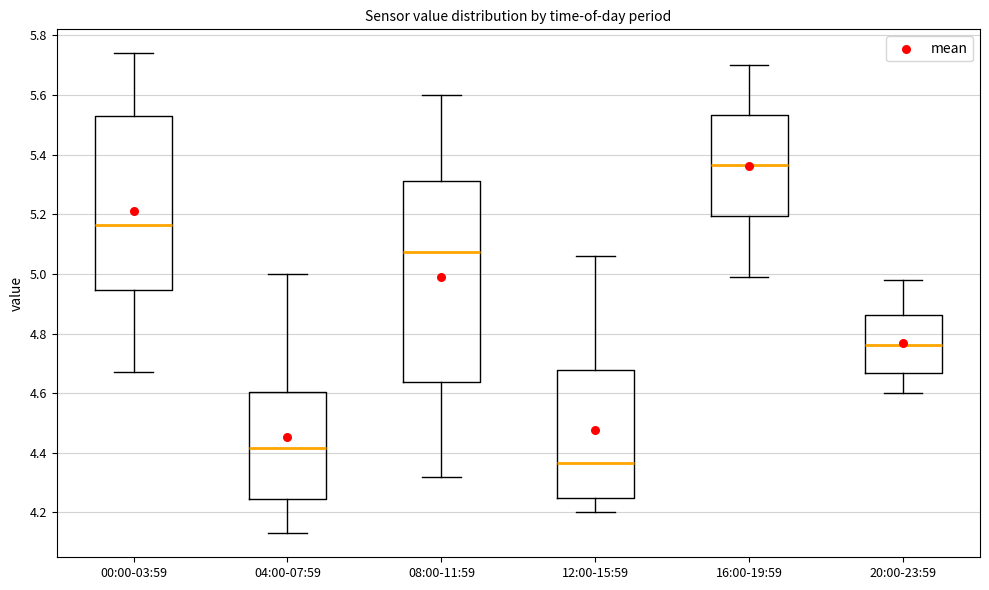

Reading left to right, read every box against the y-axis: the position of its median line, the range the box covers, and the ends of its whiskers. The values are not printed on the chart, so give them approximately, as read against the axis.

00:00-03:59: median 5.16, box 4.94 to 5.54, whiskers 4.68 to 5.74
04:00-07:59: median 4.42, box 4.24 to 4.60, whiskers 4.14 to 5.00
08:00-11:59: median 5.08, box 4.64 to 5.32, whiskers 4.32 to 5.60
12:00-15:59: median 4.36, box 4.24 to 4.68, whiskers 4.20 to 5.06
16:00-19:59: median 5.36, box 5.20 to 5.54, whiskers 5.00 to 5.70
20:00-23:59: median 4.76, box 4.66 to 4.86, whiskers 4.60 to 4.98